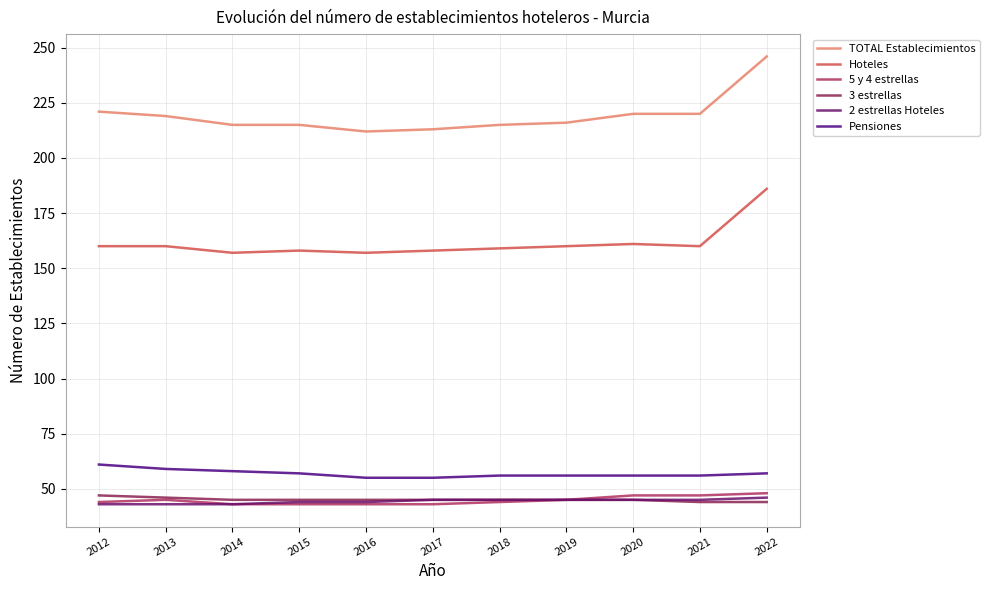

True or false: 3 estrellas has a value of 44 at 2021.

True